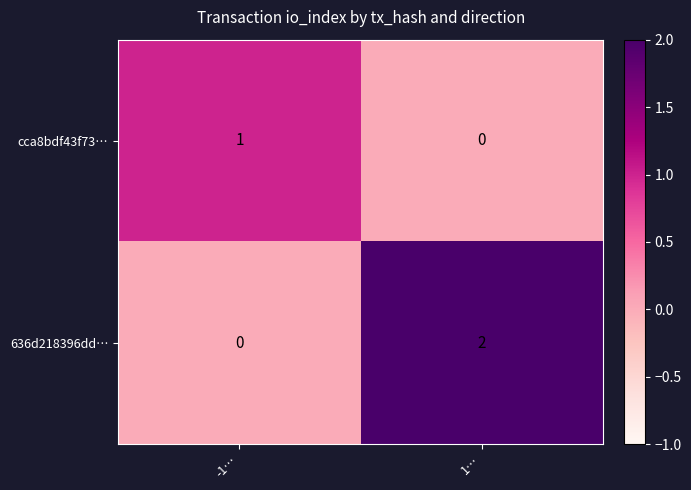

Reading right to left, list all the values displayed in this chart.

cca8bdf43f73…: 1…=0	-1…=1
636d218396dd…: 1…=2	-1…=0